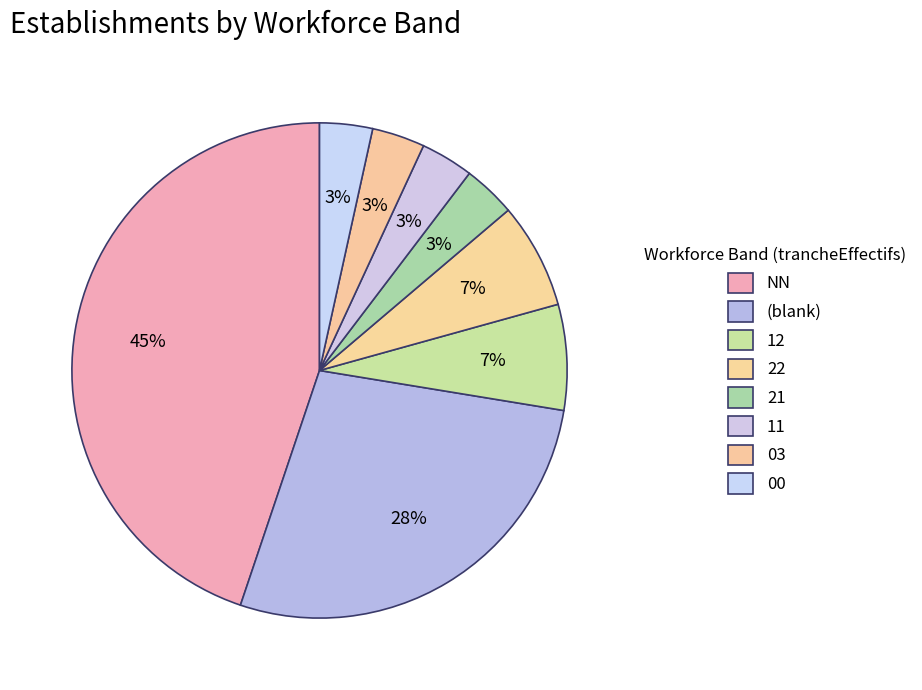

To the nearest percent, what percentage of the pie is 00?

3%